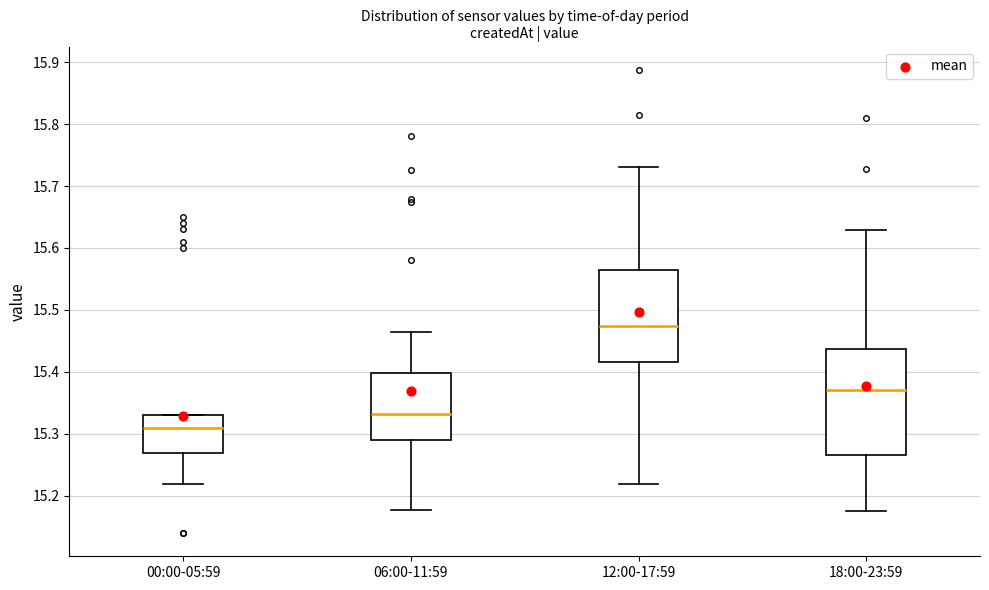

Reading left to right, read every box against the y-axis: the position of its median line, the range the box covers, and the ends of its whiskers. The values are not printed on the chart, so give them approximately, as read against the axis.

00:00-05:59: median 15.31, box 15.27 to 15.33, whiskers 15.22 to 15.33
06:00-11:59: median 15.33, box 15.29 to 15.40, whiskers 15.18 to 15.46
12:00-17:59: median 15.47, box 15.42 to 15.56, whiskers 15.22 to 15.73
18:00-23:59: median 15.37, box 15.27 to 15.44, whiskers 15.18 to 15.63